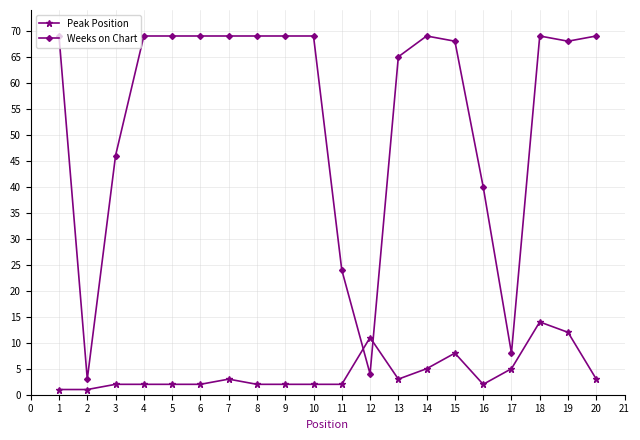

What is the sum of all Weeks on Chart values?

1085